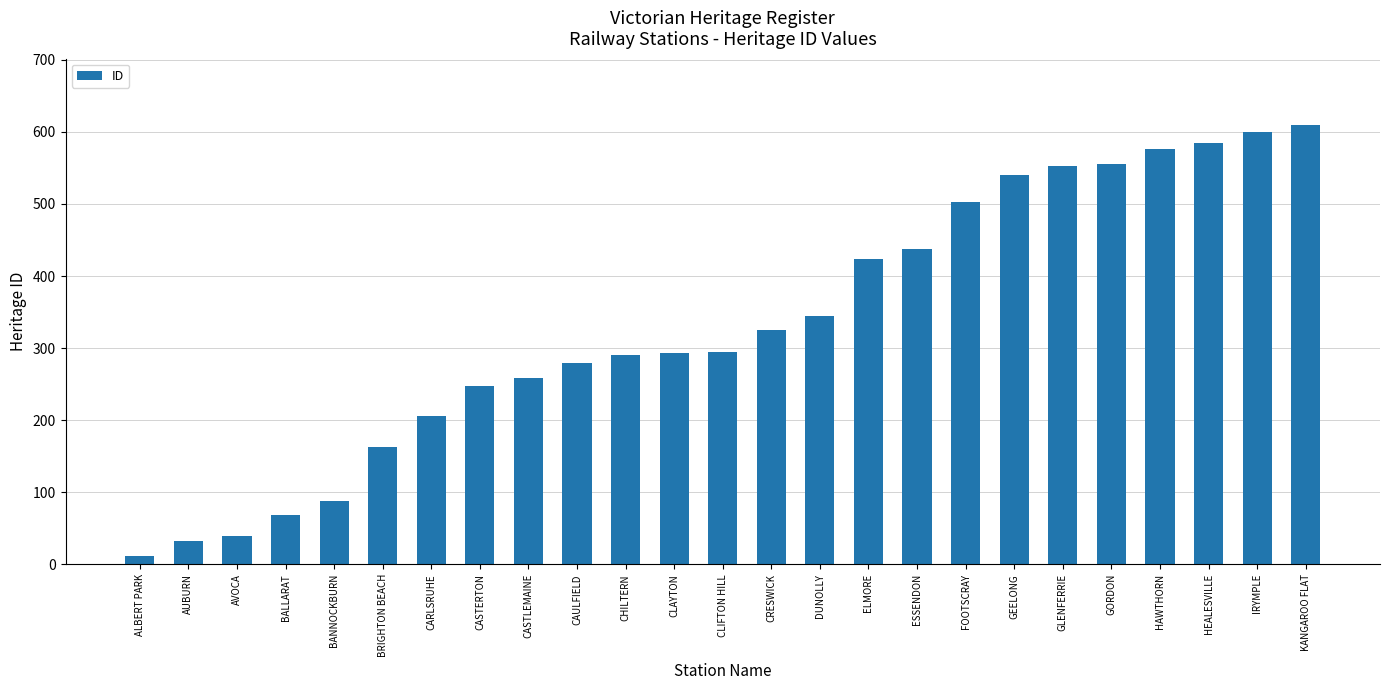

Which label corresponds to the smallest value in the chart?

ALBERT PARK